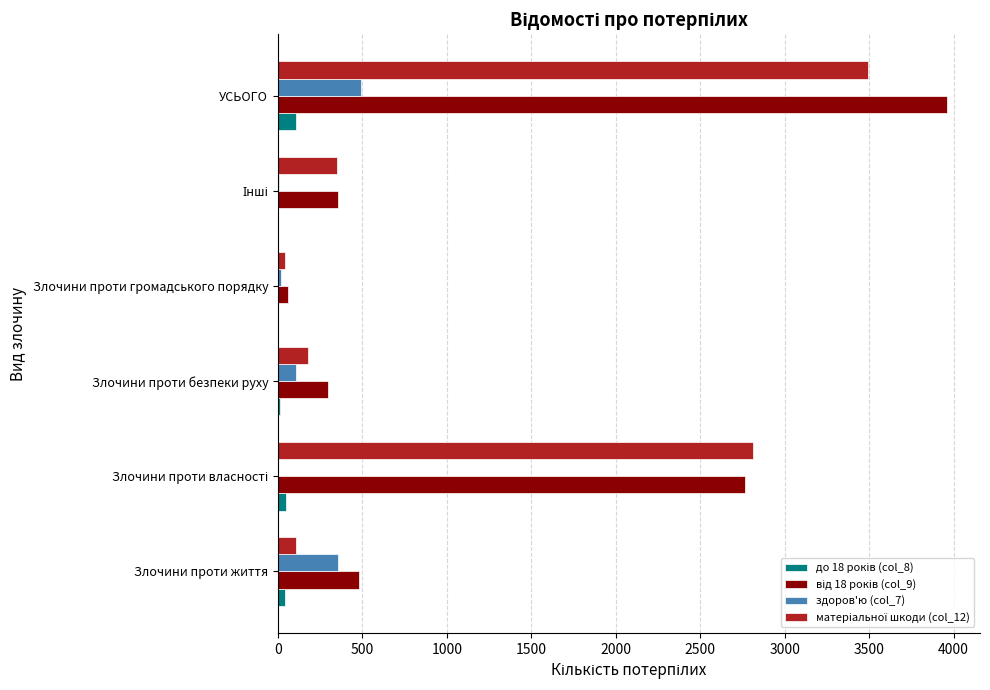

Which category has the highest value in the здоров'ю (col_7) series?

УСЬОГО